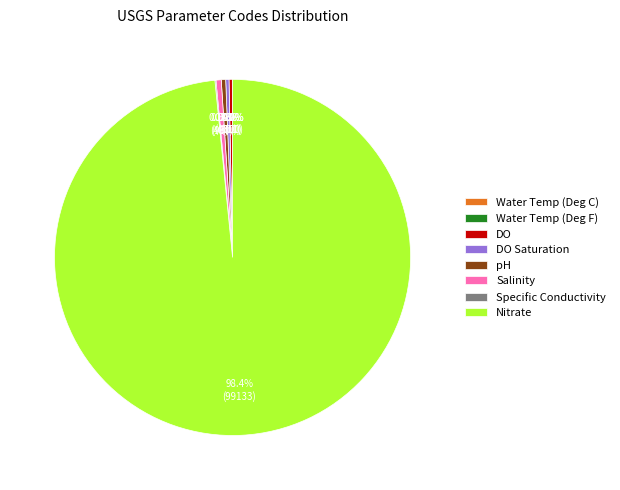

Approximately how many times larger is the value at DO compared to DO Saturation?

1.0